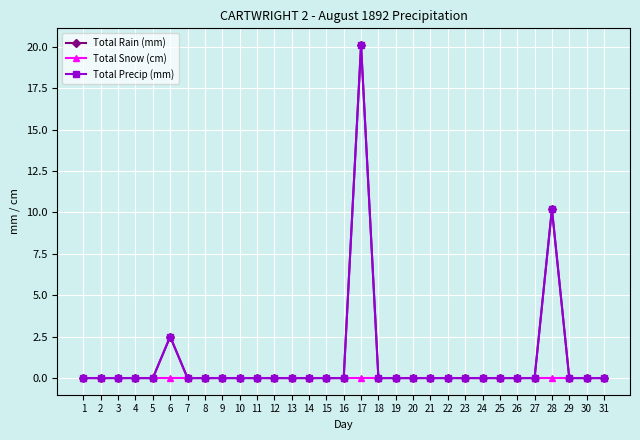

What is the greatest value displayed?

20.1